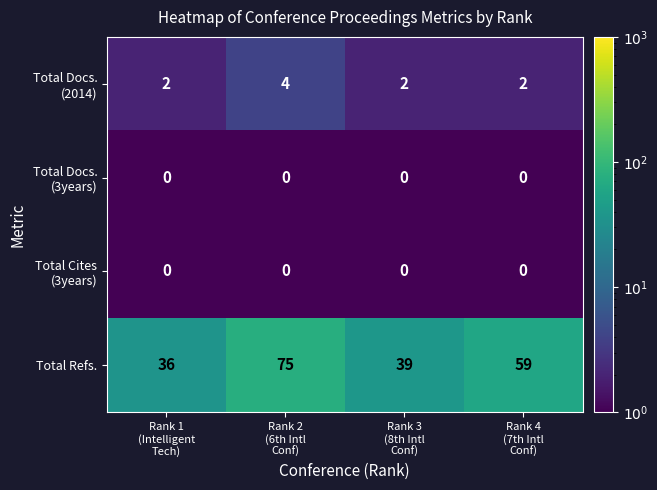

Which series has the largest total across all categories?

Total Refs.